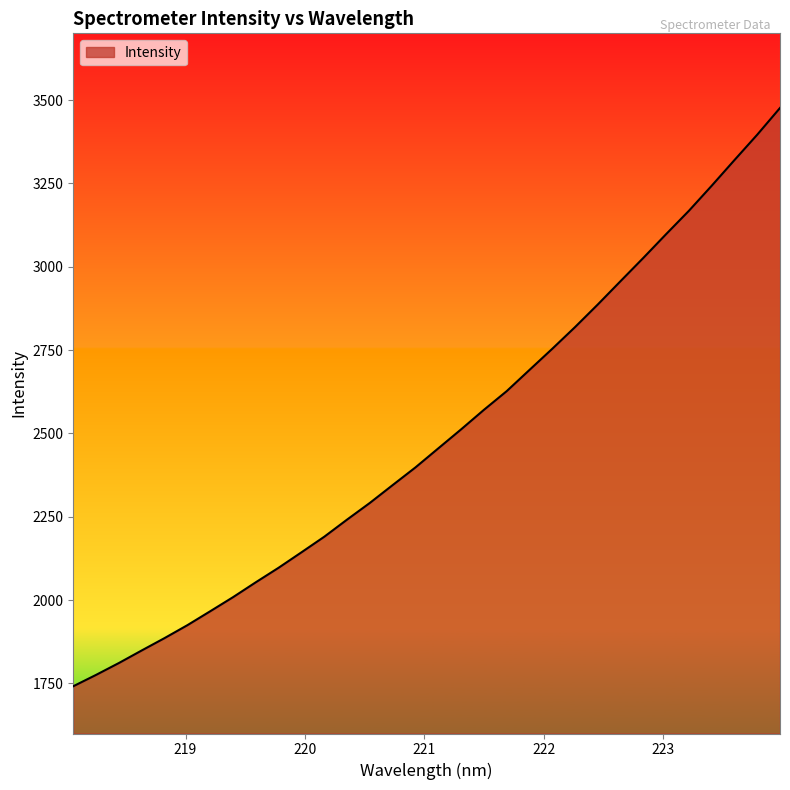

What is the smallest value displayed?

1741.7